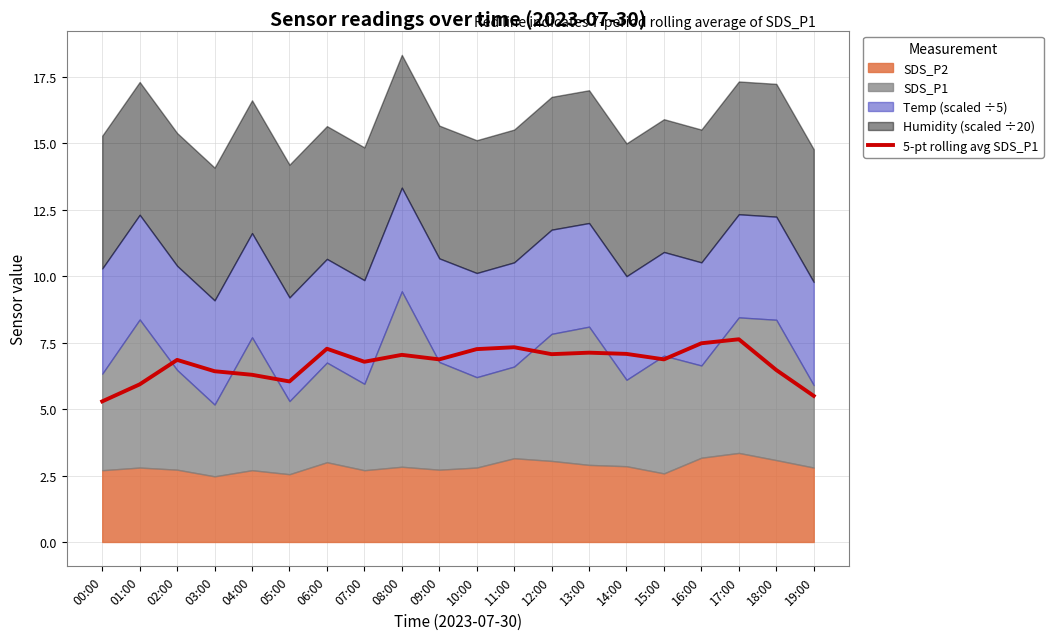

Reading left to right, extract all data points from this chart.

5.3	5.9	6.8	6.4	6.3	6.0	7.3	6.8	7.0	6.9	7.3	7.3	7.1	7.1	7.1	6.9	7.5	7.6	6.5	5.5